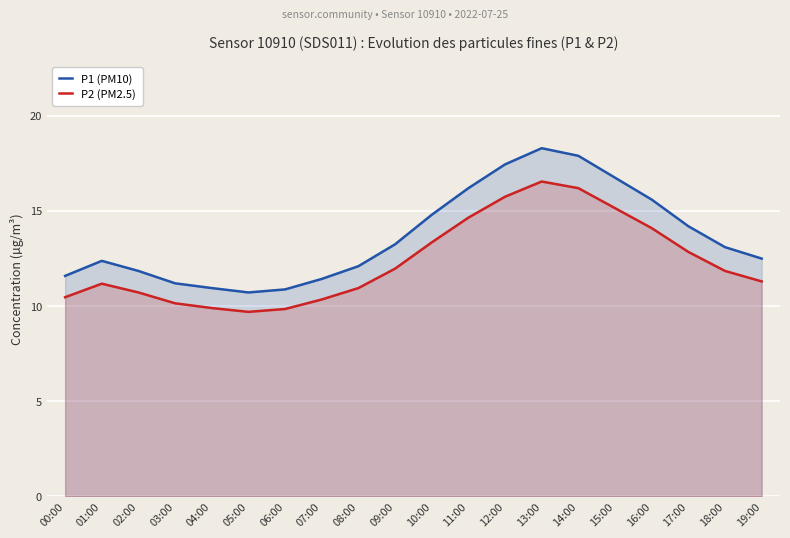

Reading left to right, extract all data points from this chart.

P1 (PM10): 00:00=11.6	01:00=12.4	02:00=11.8	03:00=11.2	04:00=10.9	05:00=10.7	06:00=10.9	07:00=11.4	08:00=12.1	09:00=13.2	10:00=14.8	11:00=16.2	12:00=17.4	13:00=18.3	14:00=17.9	15:00=16.8	16:00=15.6	17:00=14.2	18:00=13.1	19:00=12.5
P2 (PM2.5): 00:00=10.5	01:00=11.2	02:00=10.7	03:00=10.2	04:00=9.9	05:00=9.7	06:00=9.8	07:00=10.3	08:00=10.9	09:00=12.0	10:00=13.3	11:00=14.7	12:00=15.8	13:00=16.6	14:00=16.2	15:00=15.2	16:00=14.1	17:00=12.8	18:00=11.8	19:00=11.3